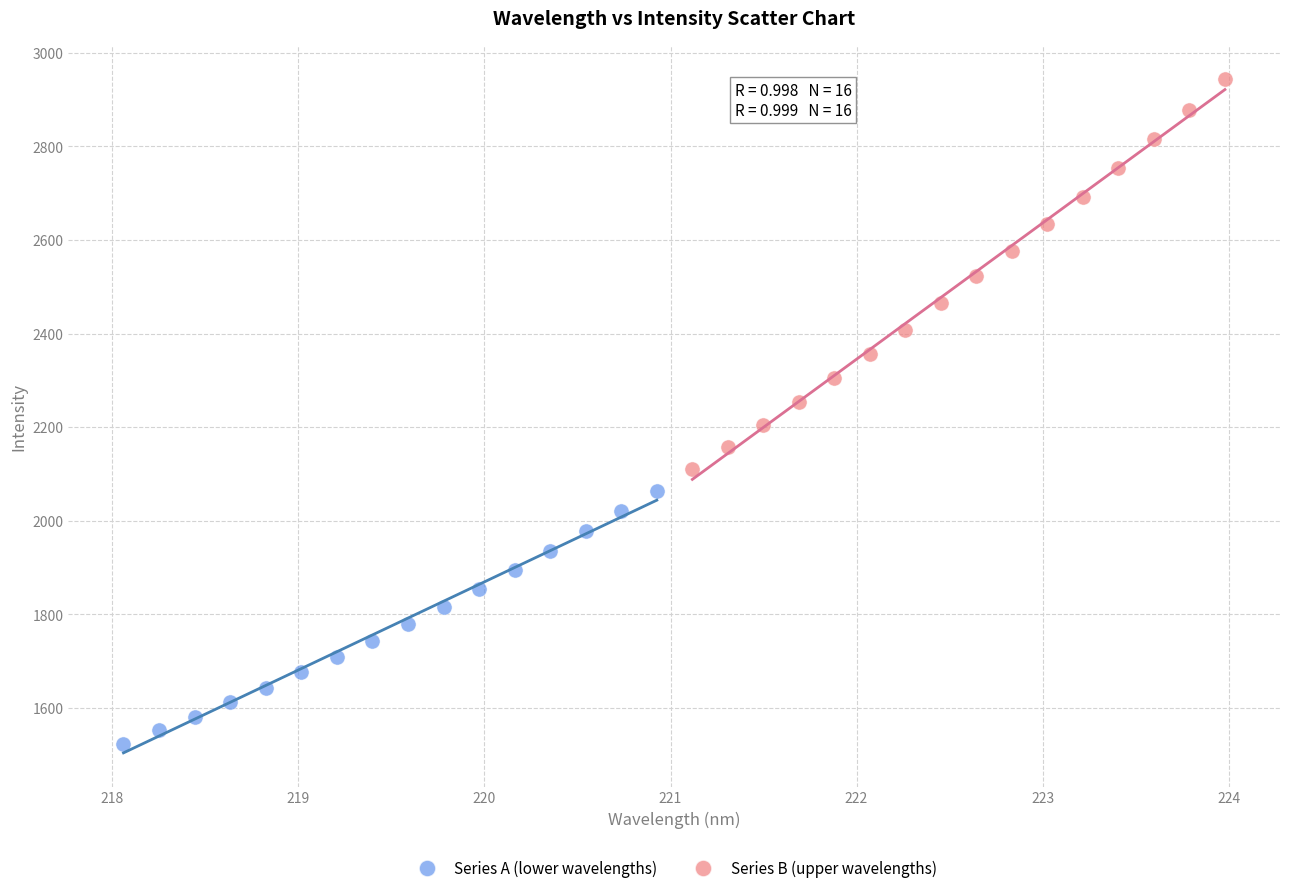

What are all the series names shown in the legend?

Series A (lower wavelengths), Series B (upper wavelengths)